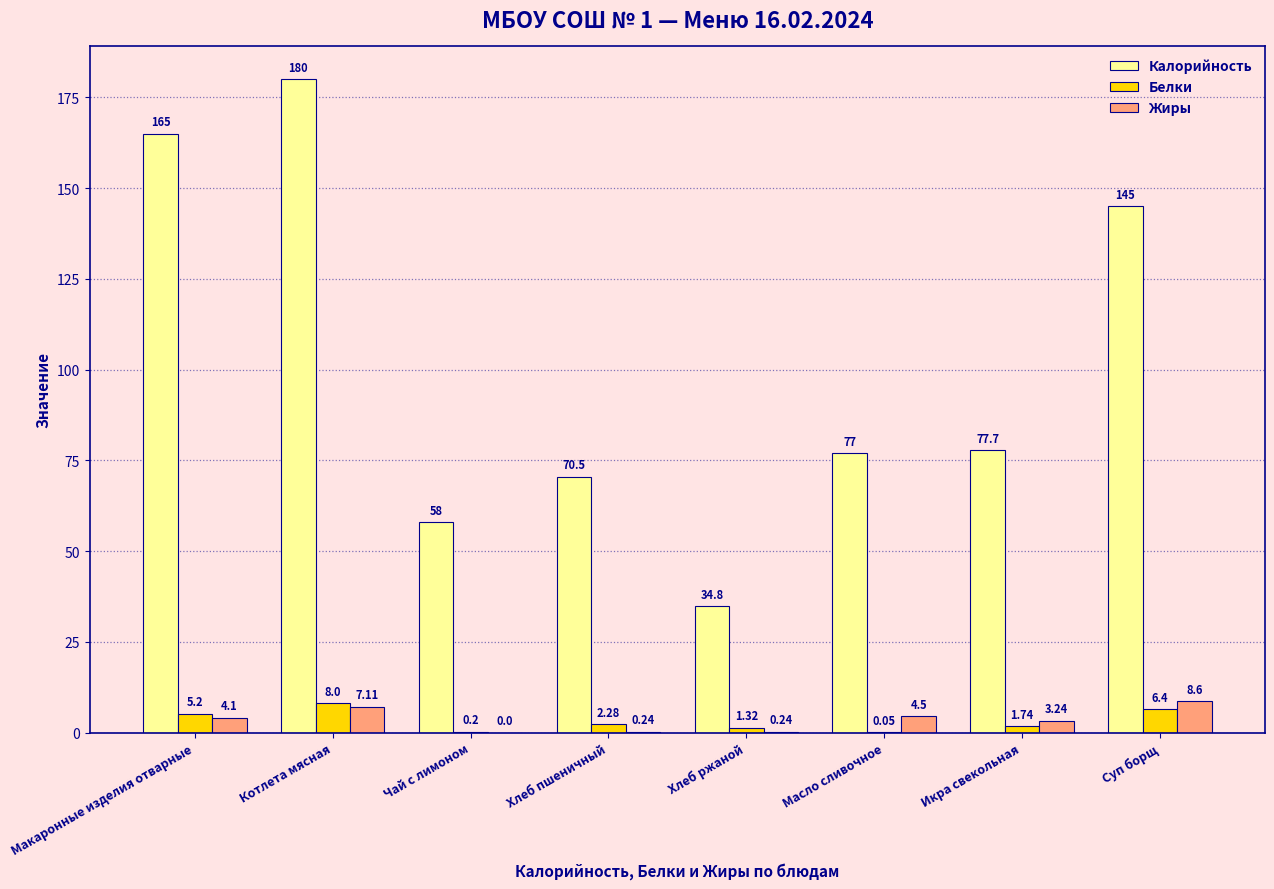

What is the sum of all Белки values?

25.2